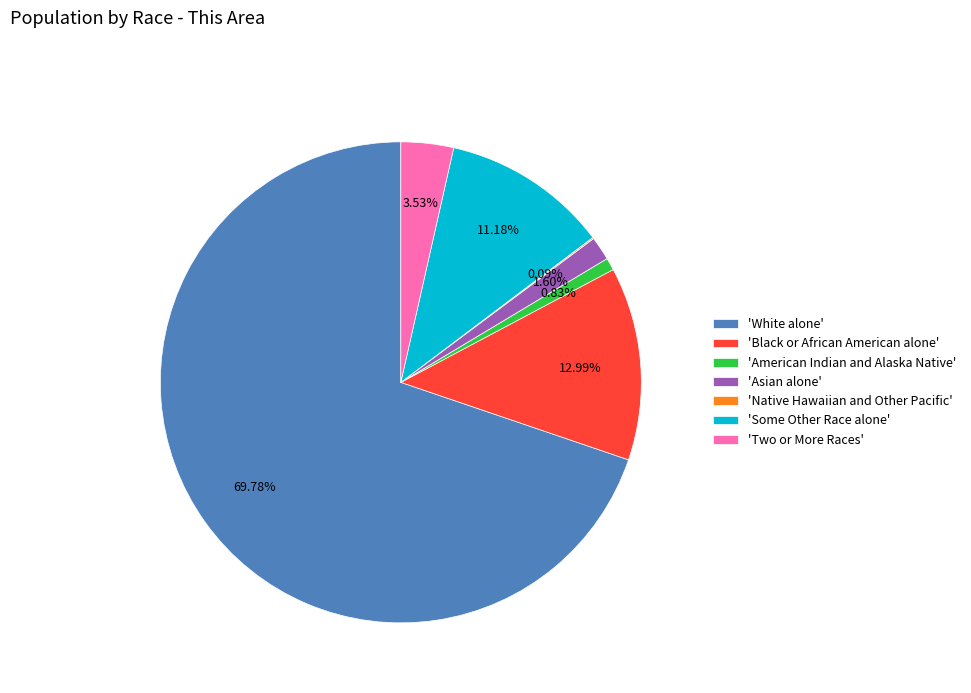

Between 'White alone' and 'Asian alone', which is larger?

'White alone'